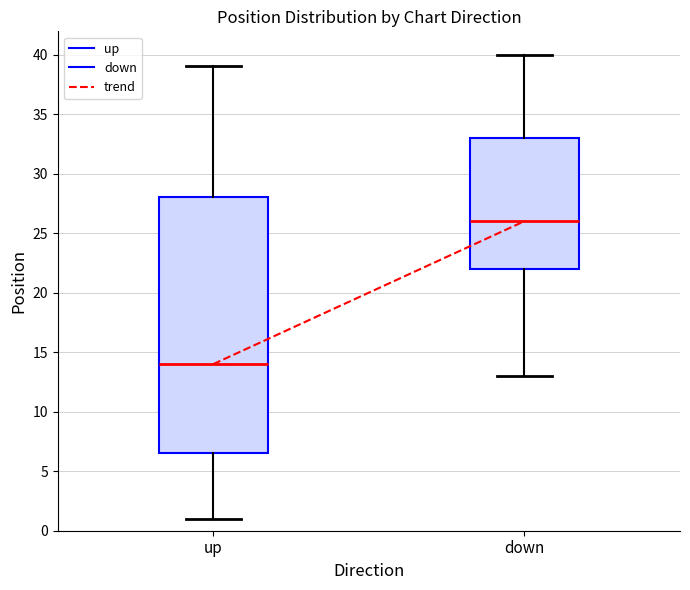

Which box has the highest median line?

down